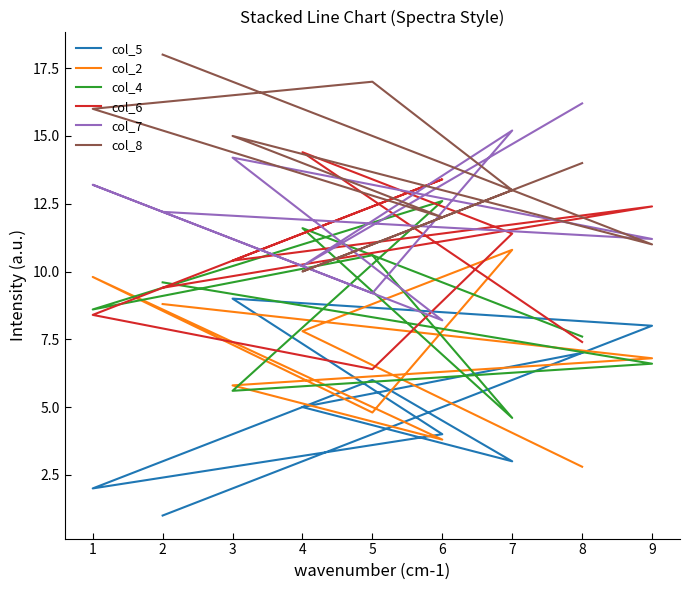

Which series has the widest spread of values?

col_5